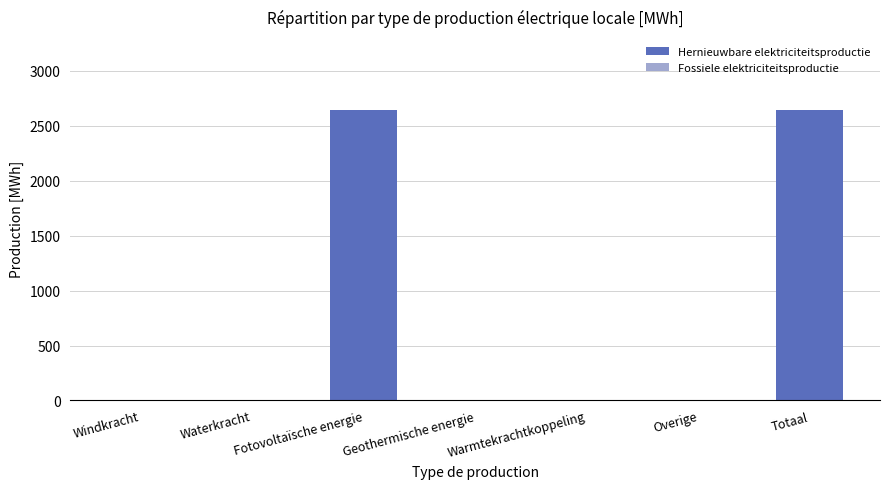

Between Totaal and Waterkracht, which is larger?

Totaal